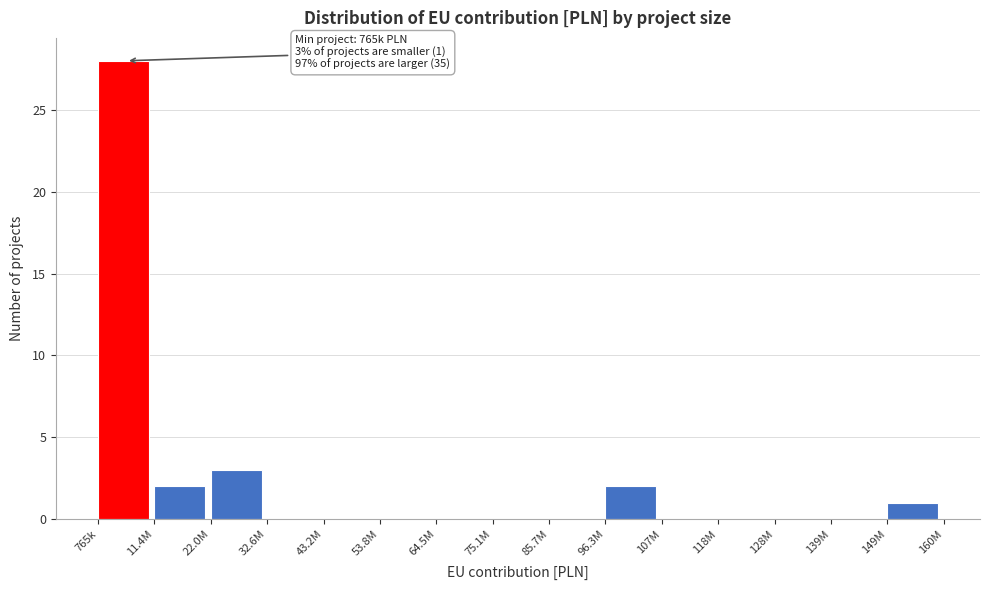

Reading left to right, what are all the values shown in this chart?

765k=28	11.4M=2	22.0M=3	32.6M=0	43.2M=0	53.8M=0	64.5M=0	75.1M=0	85.7M=0	96.3M=2	107M=0	118M=0	128M=0	139M=0	149M=1